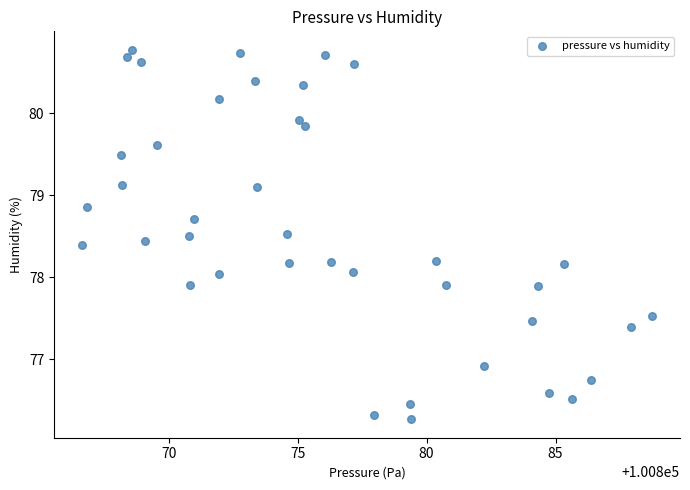

What is the range of X values (max minus min)?

22.1